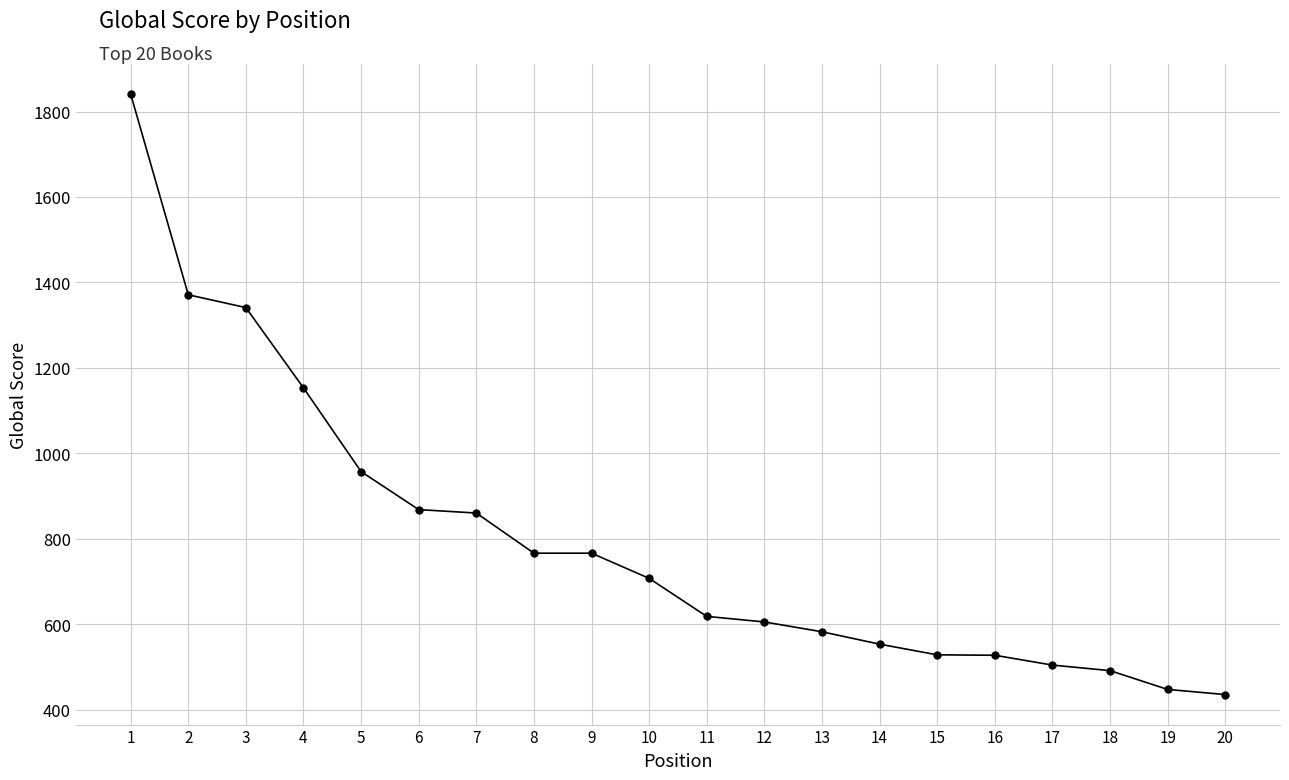

How many values are below 707?

10